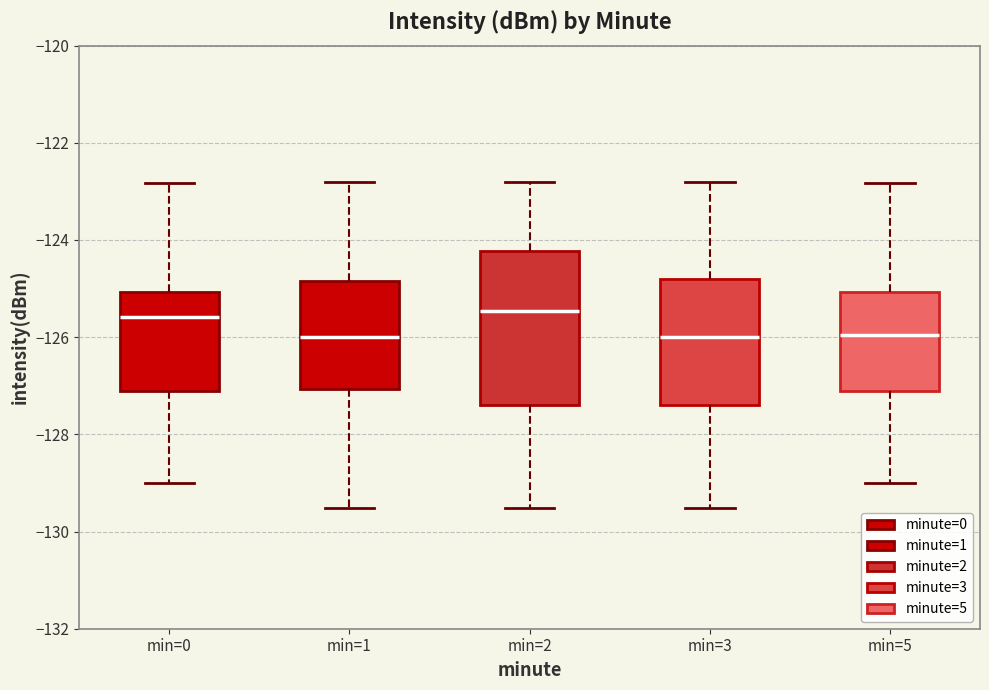

Reading left to right, transcribe this box plot: for each box, give where its median line is, the range the box spans, and where its two whiskers end, as read against the y-axis. The values are not printed on the chart, so give them approximately, as read against the axis.

min=0: median -125.6, box -127.2 to -125.0, whiskers -129.0 to -122.8
min=1: median -126.0, box -127.0 to -124.8, whiskers -129.6 to -122.8
min=2: median -125.4, box -127.4 to -124.2, whiskers -129.6 to -122.8
min=3: median -126.0, box -127.4 to -124.8, whiskers -129.6 to -122.8
min=5: median -126.0, box -127.2 to -125.0, whiskers -129.0 to -122.8